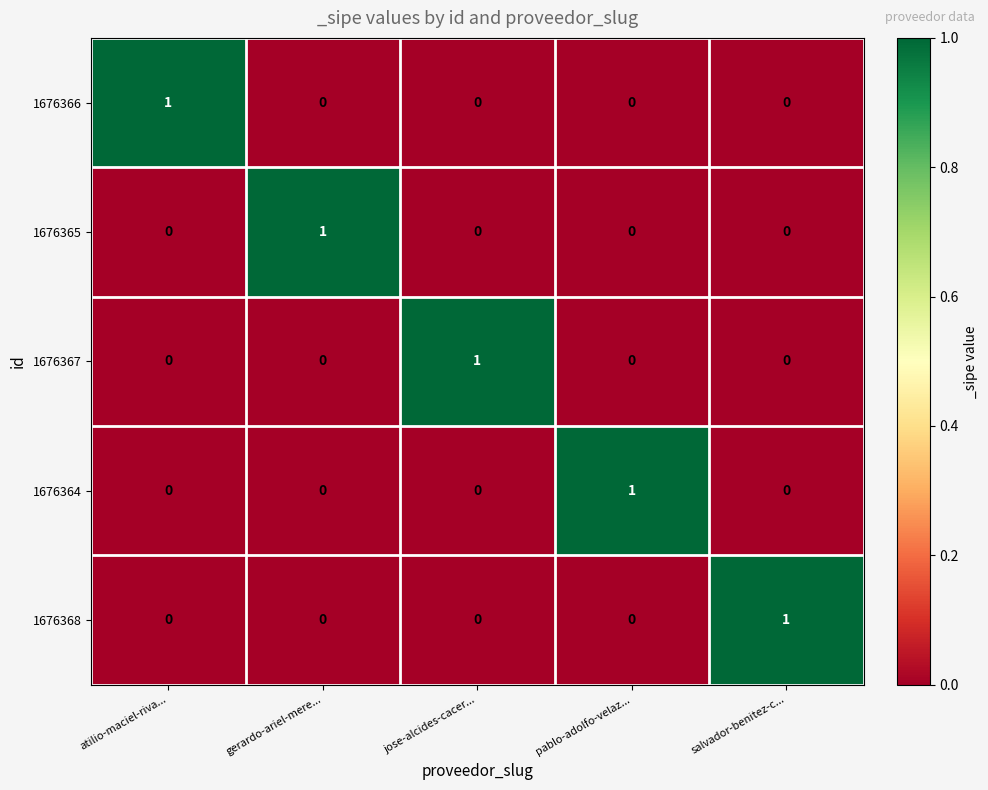

At how many categories does at least one series exceed 0?

5